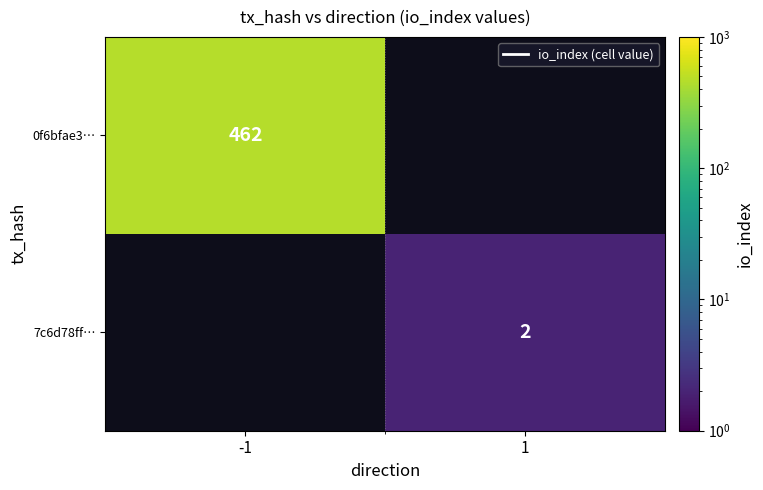

True or false: 7c6d78ff… has a value of 1 at 1.

False